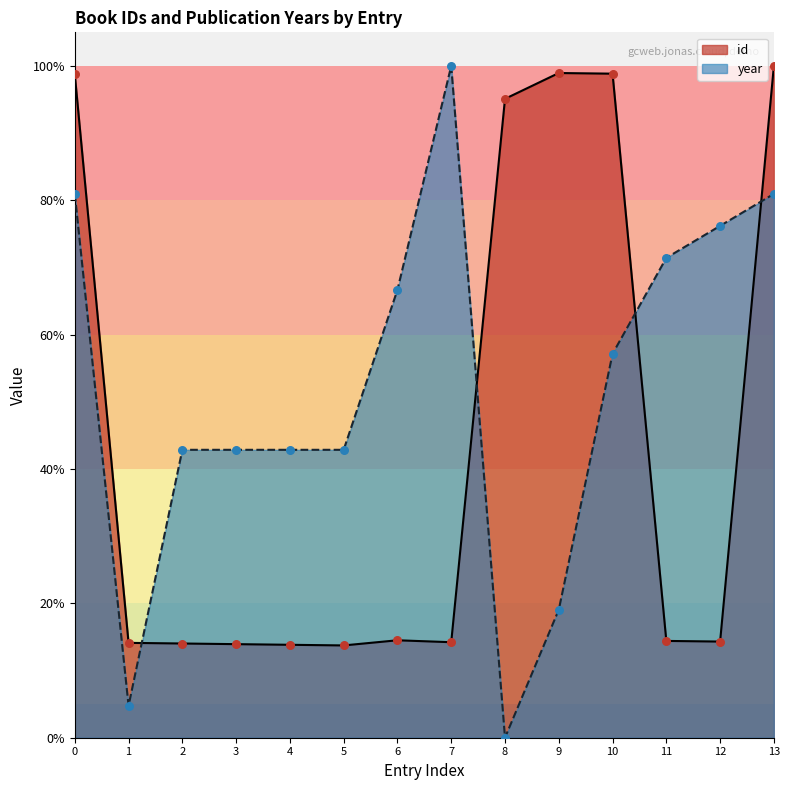

What is the total value across all series at 6?

81.2